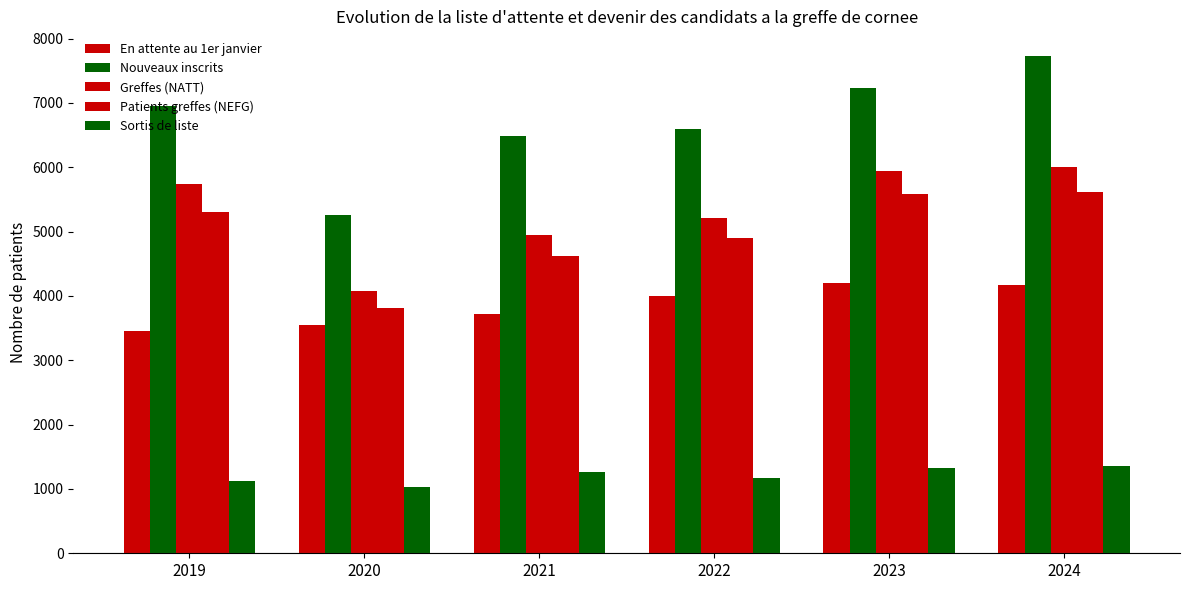

What is the difference between the second highest and second lowest values in the En attente au 1er janvier series?

622